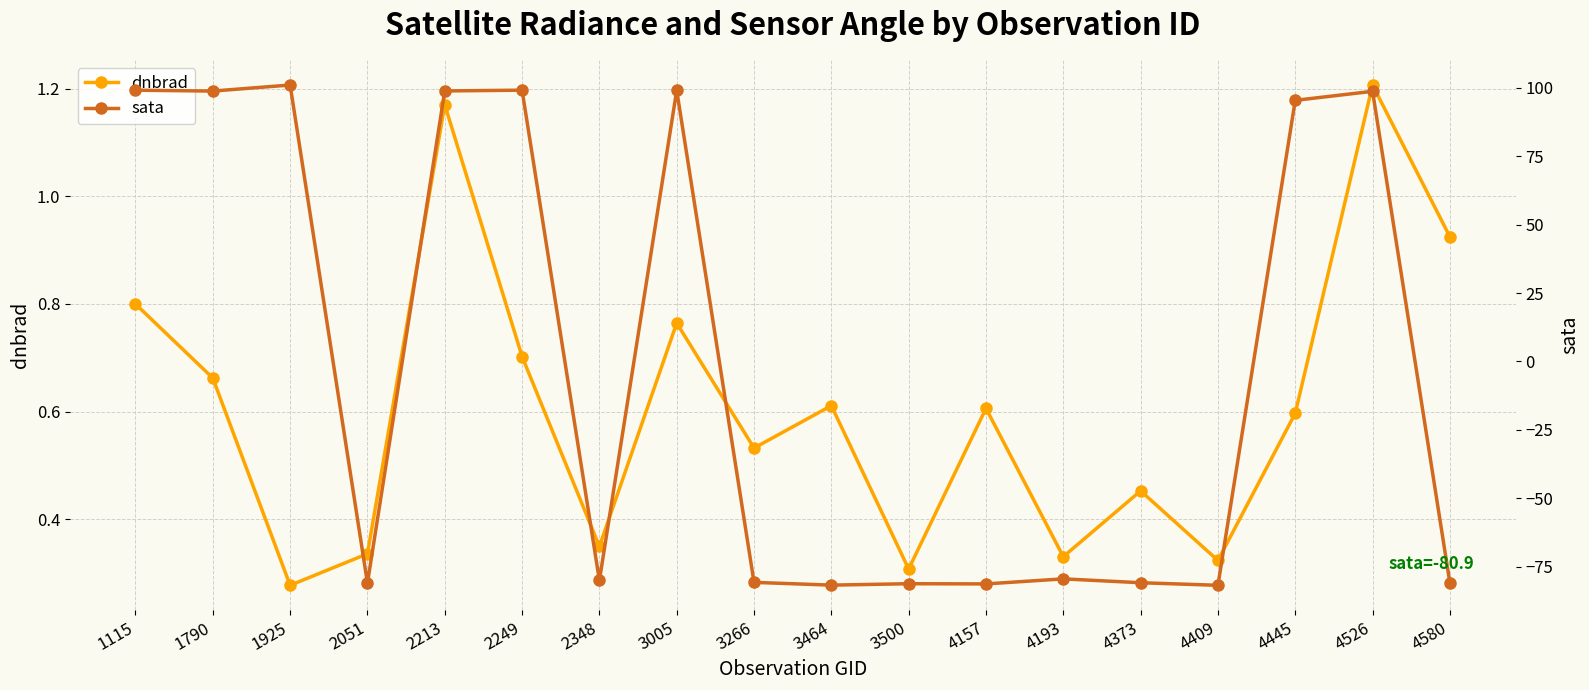

True or false: dnbrad has a value of 0.3 at 1925.

True